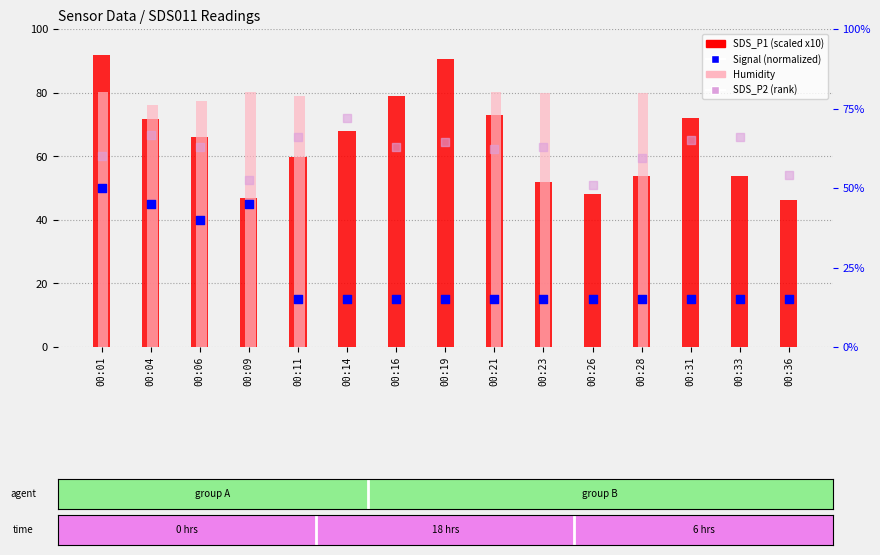

Is the value of SDS_P1 (scaled) at 00:33 greater than the value of Signal (rank) at 00:28?

Yes